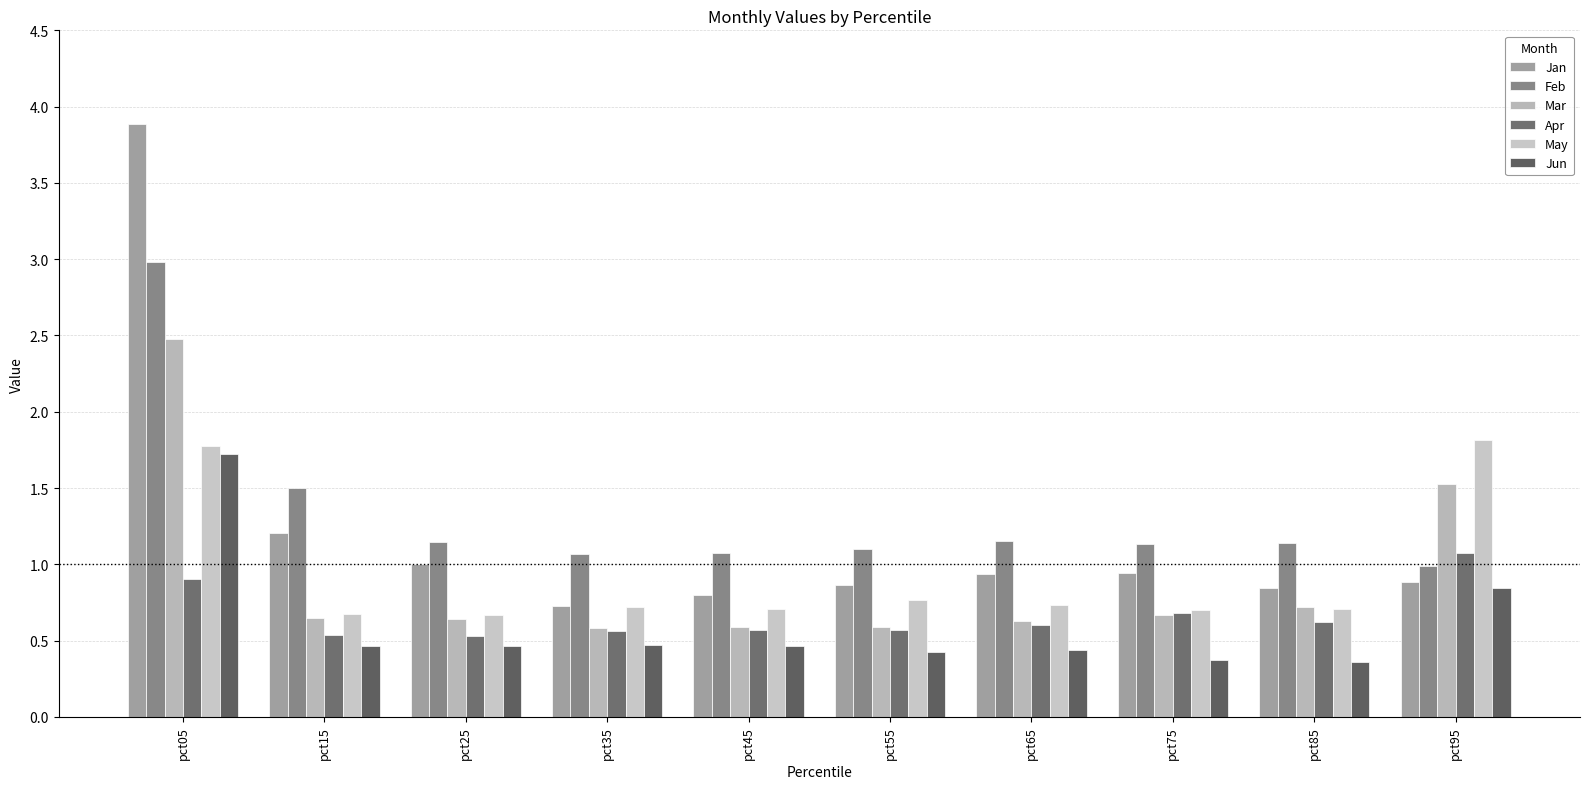

Read the Jan value at pct95.

0.9